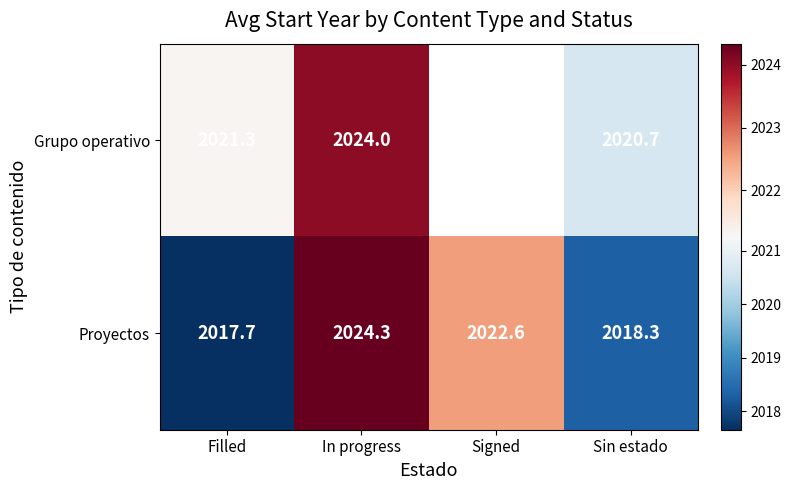

Where does the Proyectos series first go above 2022?

In progress